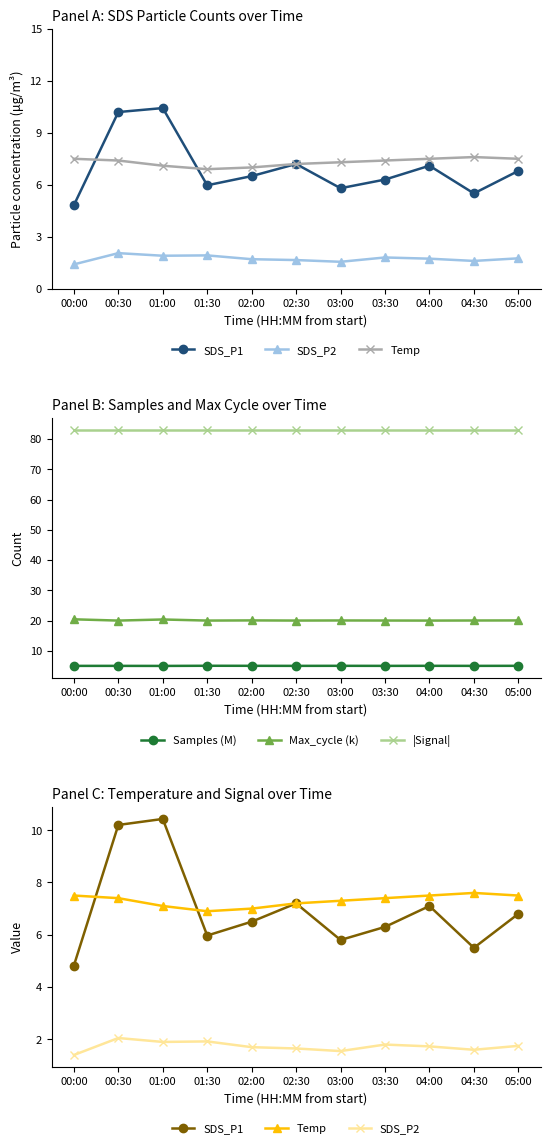

What is the value of the |Signal| point at the 3rd from the left?

83.0